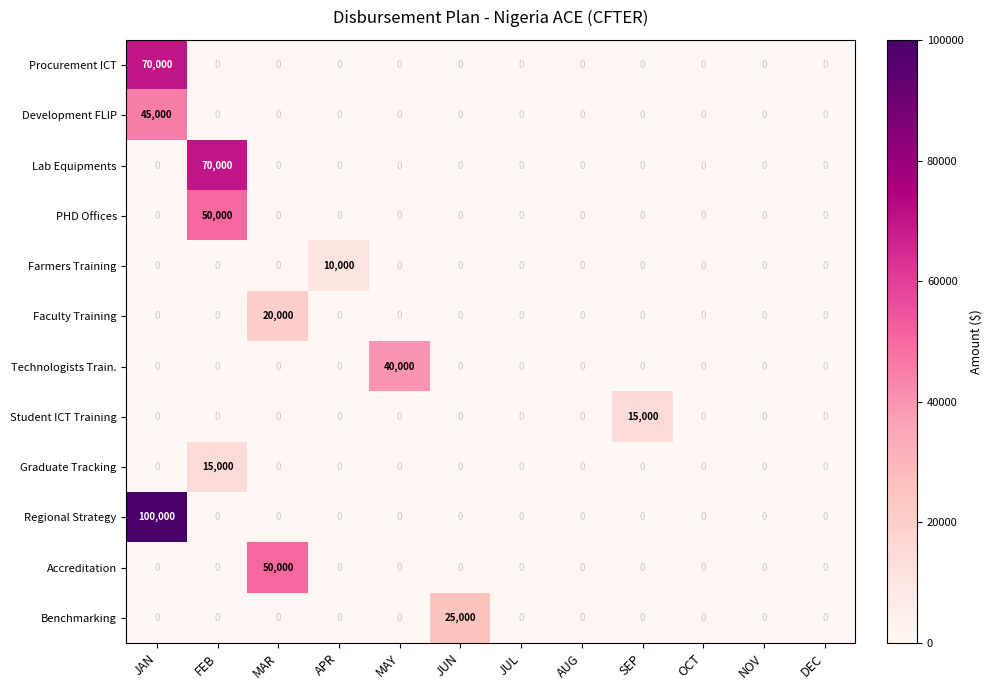

What is the difference between the maximum and minimum values in the Development FLIP series?

45000